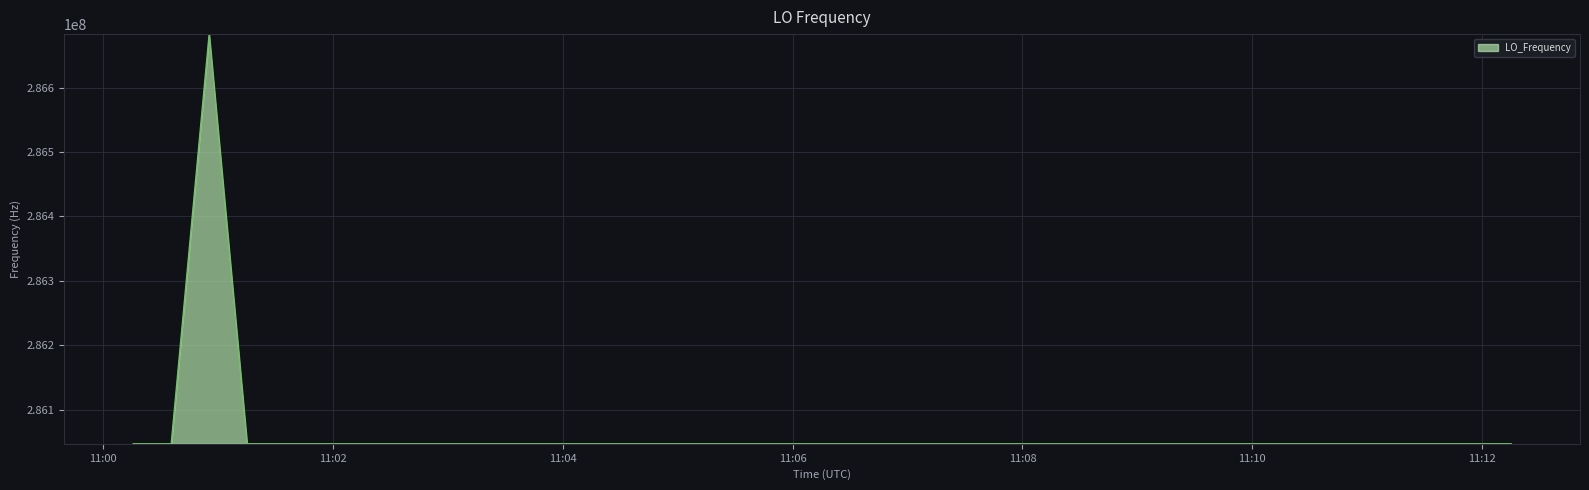

What is the smallest value displayed?

286046996.5